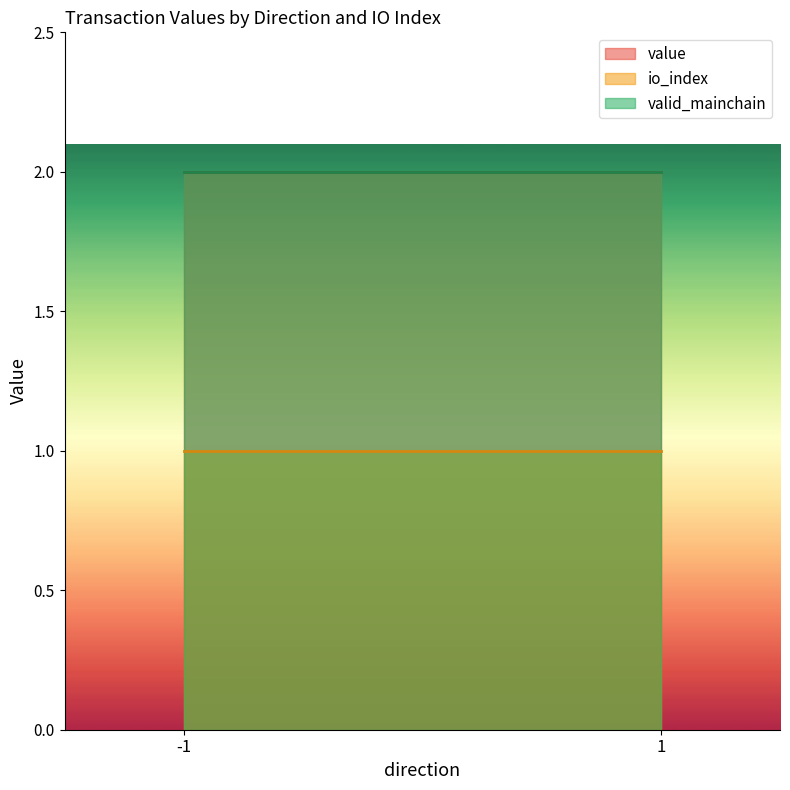

The value of valid_mainchain at -1 is 2.0. True or false?

True